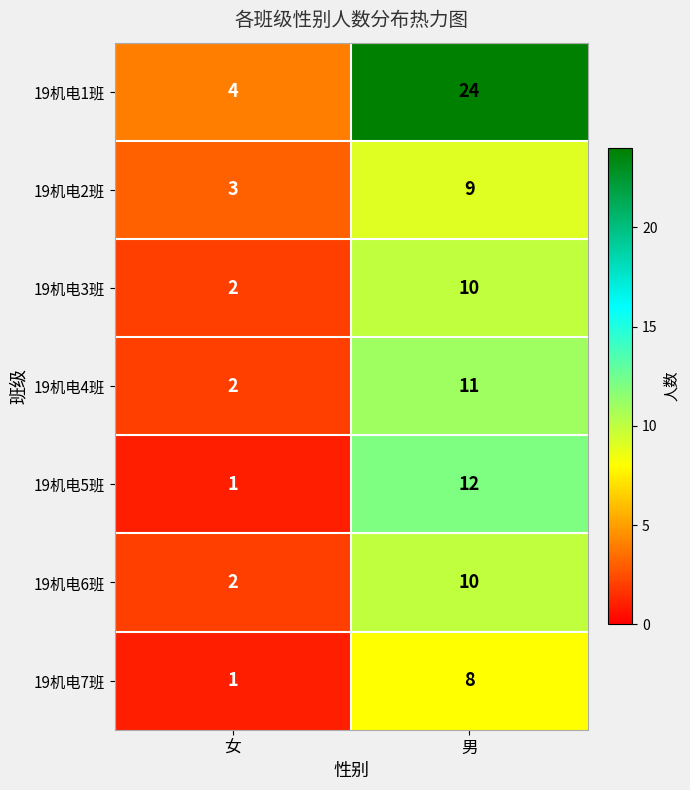

What is the maximum value shown in the chart?

24